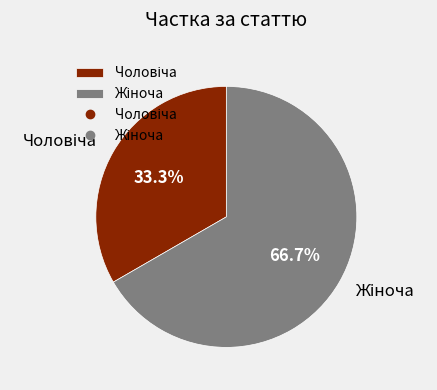

Is there any slice that represents more than half of the pie?

Yes